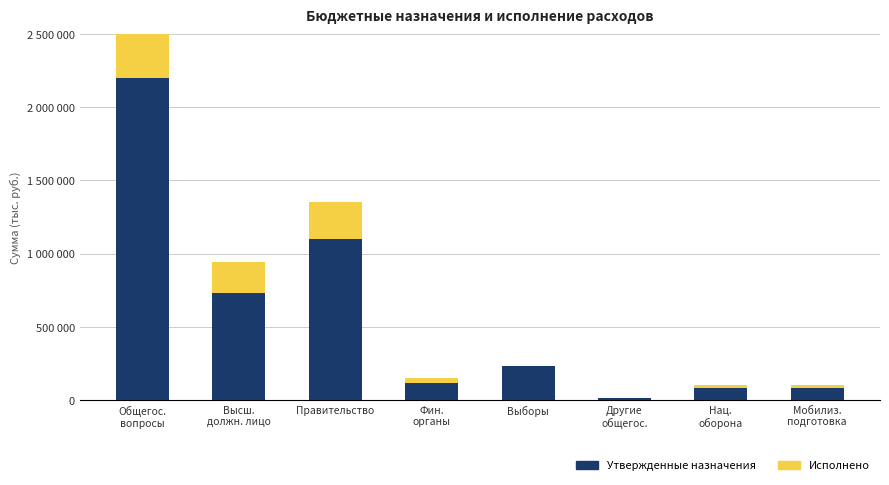

True or false: Утвержденные назначения has a value of 230000.0 at Выборы.

True